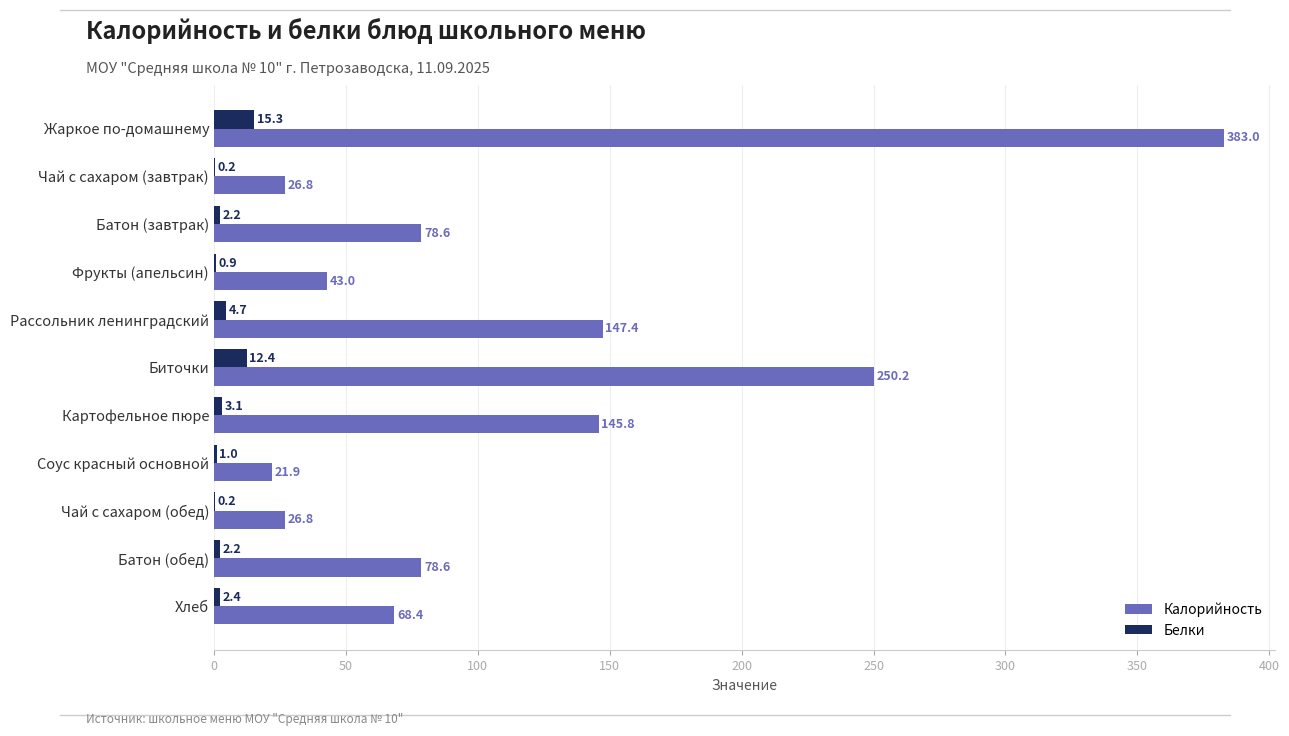

What are all the series names shown in the legend?

Калорийность, Белки